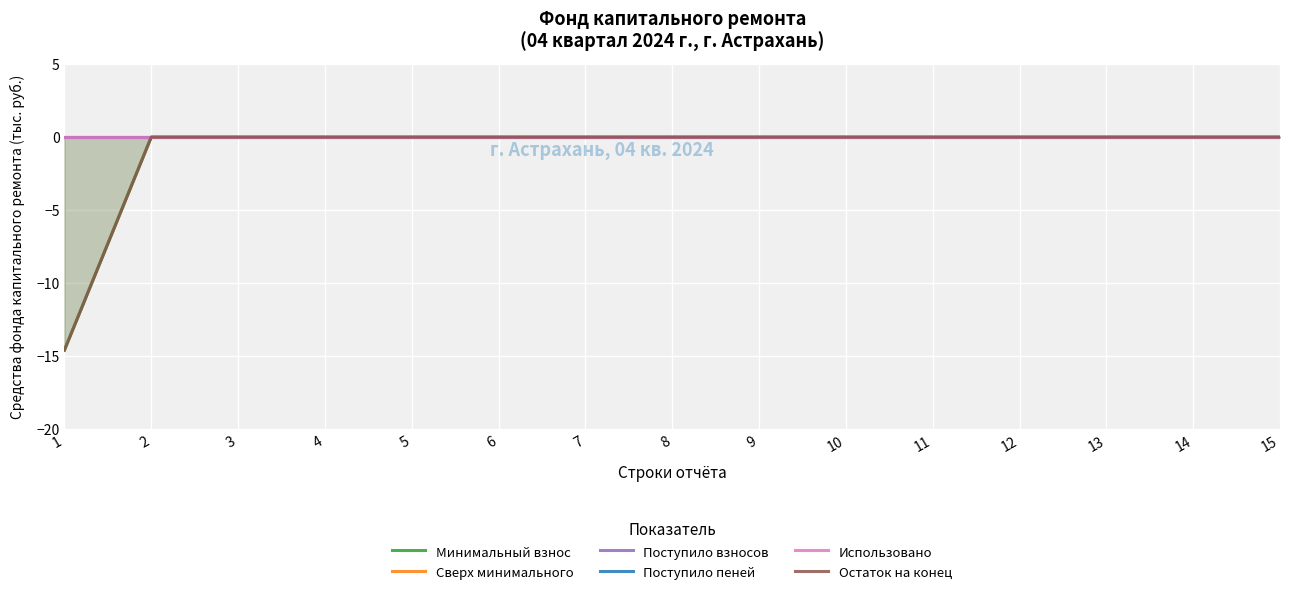

Is the value of Минимальный взнос at 7 greater than the value of Поступило взносов at 13?

No